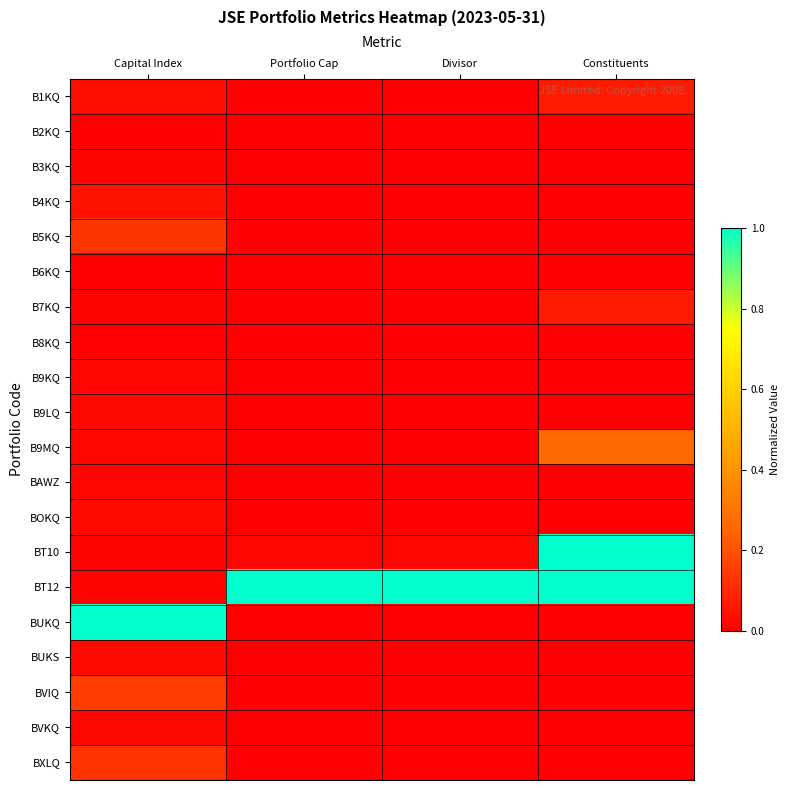

Reading left to right, transcribe all the data shown in this chart.

B1KQ: Capital Index=0.0	Portfolio Cap=0.0	Divisor=0.0	Constituents=0.1
B2KQ: Capital Index=0.0	Portfolio Cap=0.0	Divisor=0.0	Constituents=0.0
B3KQ: Capital Index=0.0	Portfolio Cap=0.0	Divisor=0.0	Constituents=0.0
B4KQ: Capital Index=0.0	Portfolio Cap=0.0	Divisor=0.0	Constituents=0.0
B5KQ: Capital Index=0.1	Portfolio Cap=0.0	Divisor=0.0	Constituents=0.0
B6KQ: Capital Index=0.0	Portfolio Cap=0.0	Divisor=0.0	Constituents=0.0
B7KQ: Capital Index=0.0	Portfolio Cap=0.0	Divisor=0.0	Constituents=0.1
B8KQ: Capital Index=0.0	Portfolio Cap=0.0	Divisor=0.0	Constituents=0.0
B9KQ: Capital Index=0.0	Portfolio Cap=0.0	Divisor=0.0	Constituents=0.0
B9LQ: Capital Index=0.0	Portfolio Cap=0.0	Divisor=0.0	Constituents=0.0
B9MQ: Capital Index=0.0	Portfolio Cap=0.0	Divisor=0.0	Constituents=0.3
BAWZ: Capital Index=0.0	Portfolio Cap=0.0	Divisor=0.0	Constituents=0.0
BOKQ: Capital Index=0.0	Portfolio Cap=0.0	Divisor=0.0	Constituents=0.0
BT10: Capital Index=0.0	Portfolio Cap=0.0	Divisor=0.0	Constituents=1.0
BT12: Capital Index=0.0	Portfolio Cap=1.0	Divisor=1.0	Constituents=1.0
BUKQ: Capital Index=1.0	Portfolio Cap=0.0	Divisor=0.0	Constituents=0.0
BUKS: Capital Index=0.0	Portfolio Cap=0.0	Divisor=0.0	Constituents=0.0
BVIQ: Capital Index=0.2	Portfolio Cap=0.0	Divisor=0.0	Constituents=0.0
BVKQ: Capital Index=0.0	Portfolio Cap=0.0	Divisor=0.0	Constituents=0.0
BXLQ: Capital Index=0.1	Portfolio Cap=0.0	Divisor=0.0	Constituents=0.0